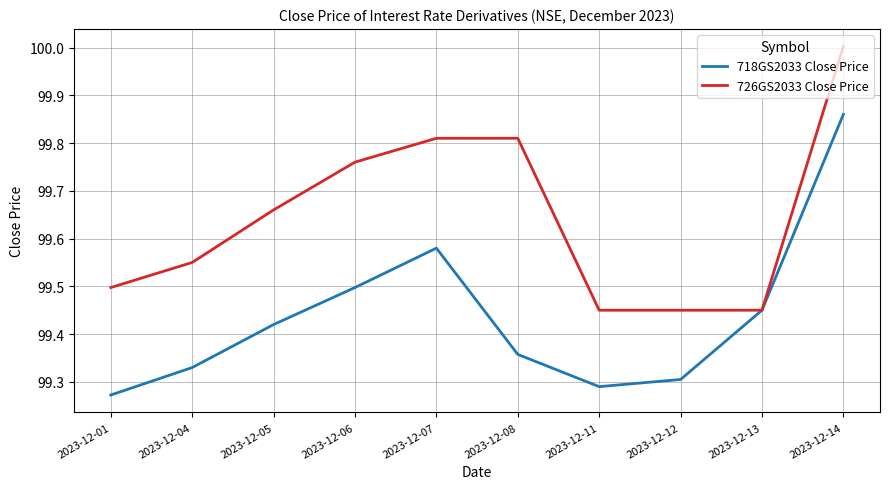

How many categories are shown in the chart?

10